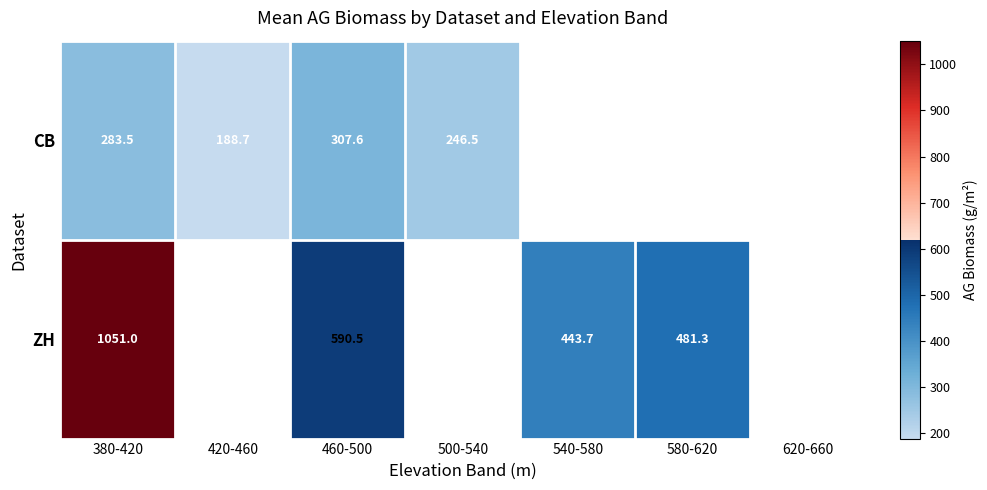

Where does the CB series first go above 307?

460-500